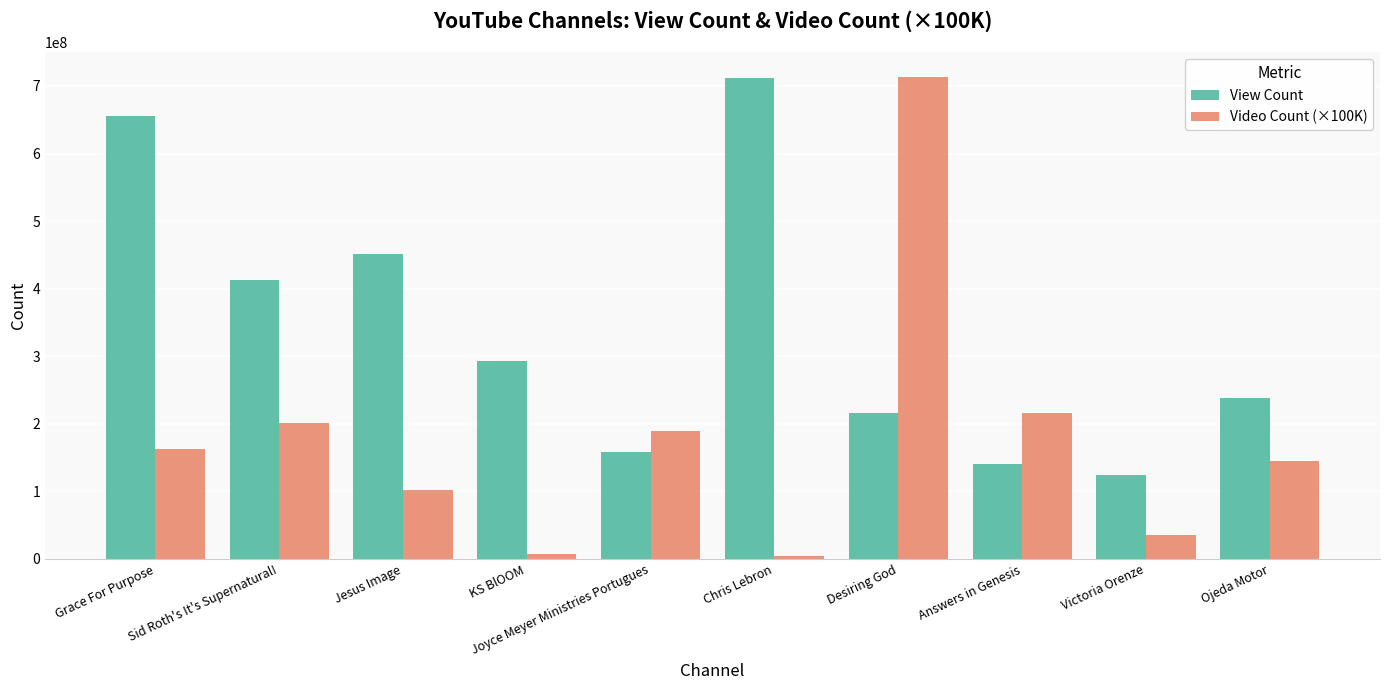

What is the difference between the Video Count (×100K) values at Victoria Orenze and Ojeda Motor?

108700000